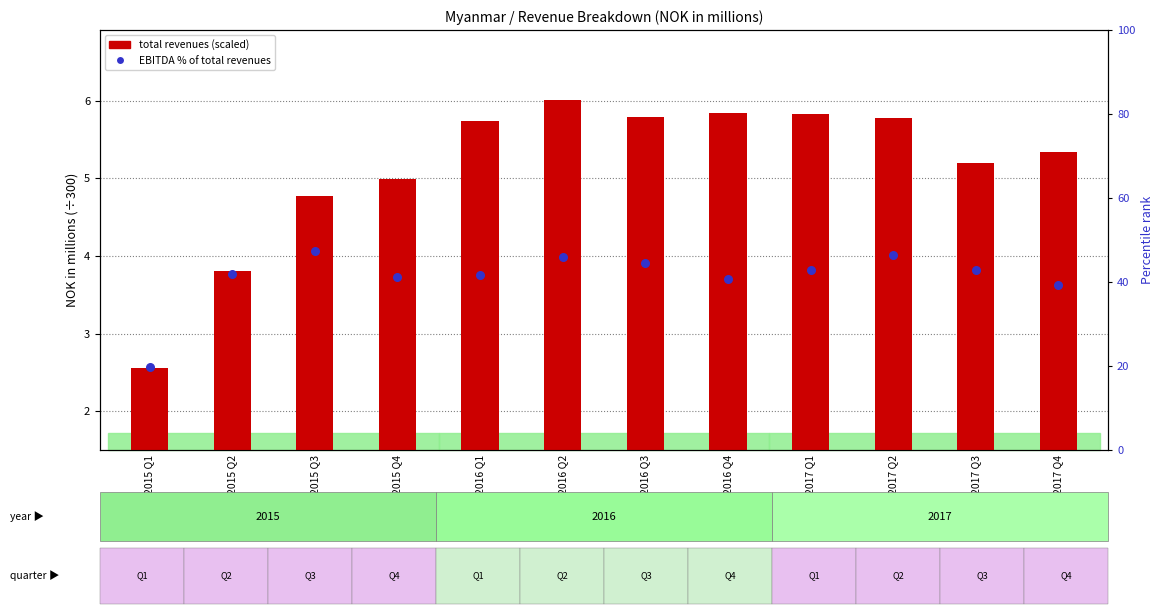

Which series has the largest total across all categories?

EBITDA % of total revenues